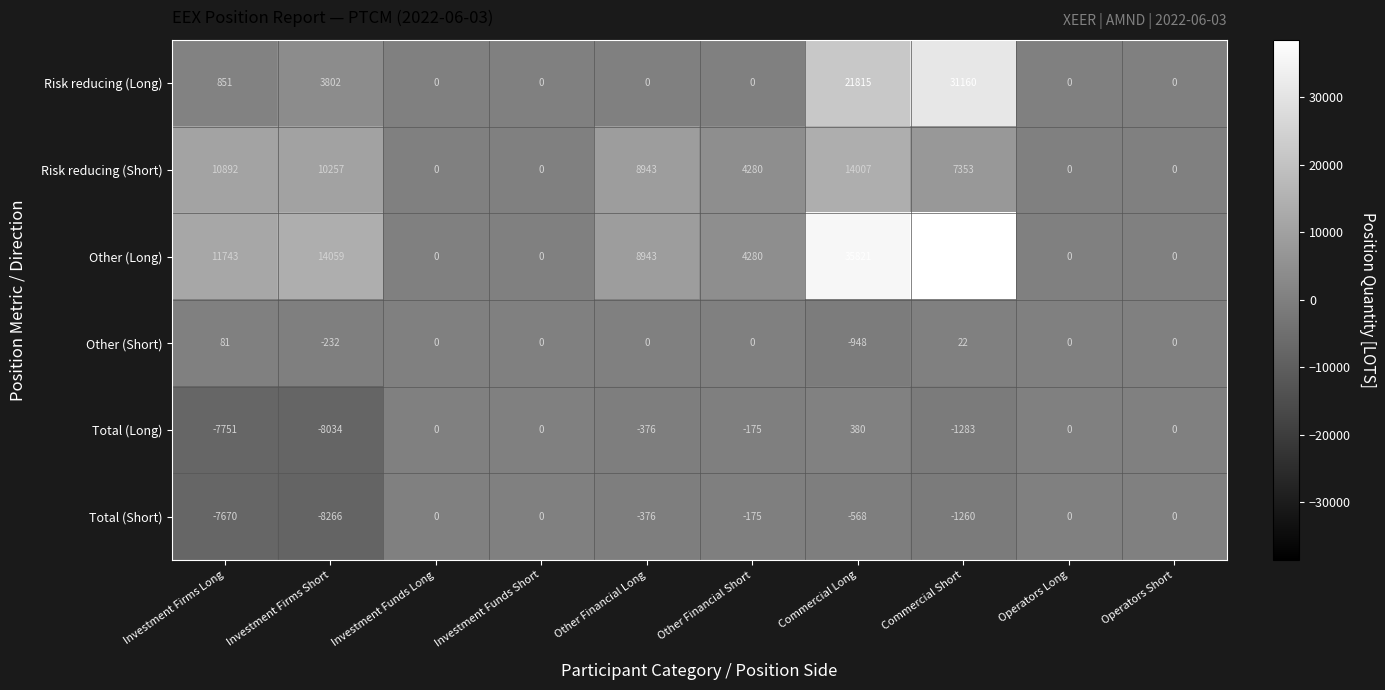

Which series changed the most between Other Financial Long and Commercial Long?

Other (Long)